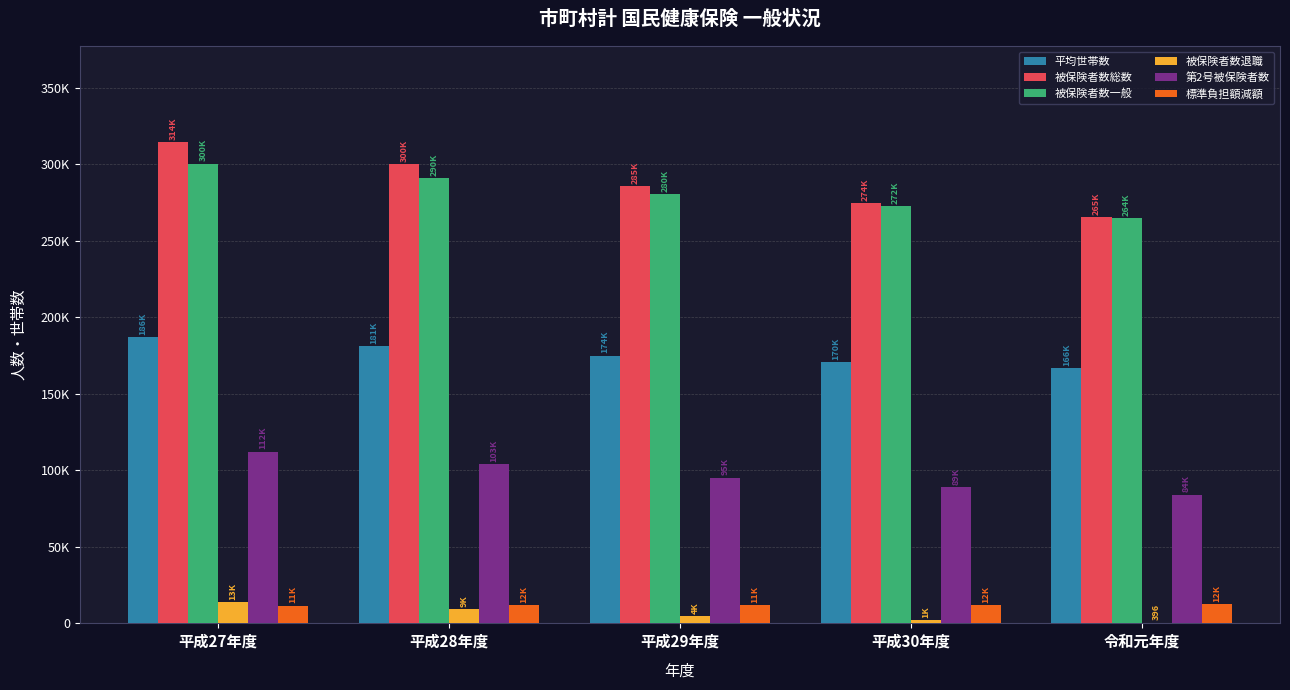

What are all the series names shown in the legend?

平均世帯数, 被保険者数総数, 被保険者数一般, 被保険者数退職, 第2号被保険者数, 標準負担額減額